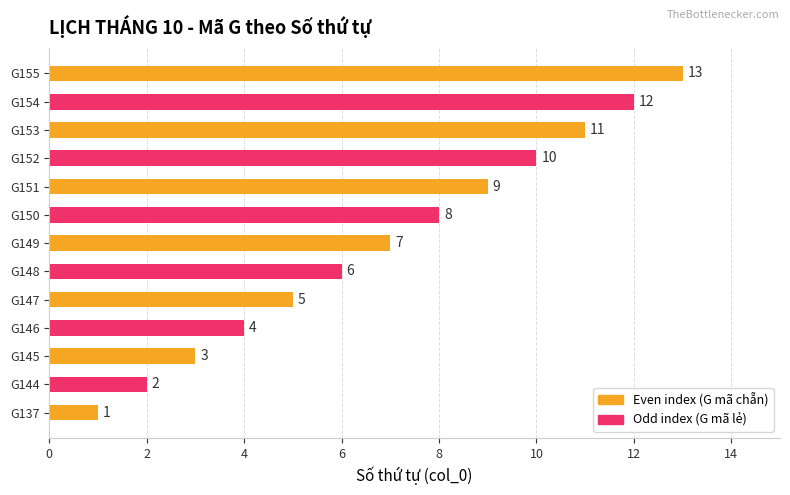

Which category has the lowest value across all series?

G137